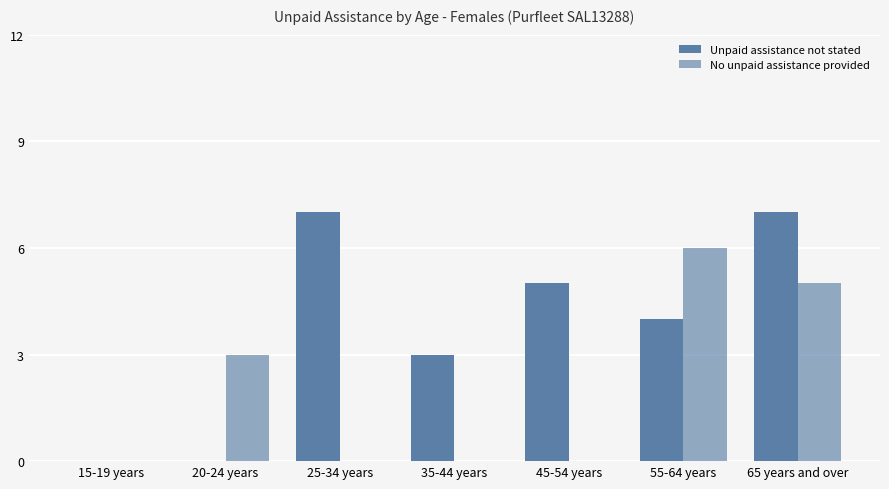

Reading right to left, transcribe all the data shown in this chart.

Unpaid assistance not stated: 7	4	5	3	7	0	0
No unpaid assistance provided: 5	6	0	0	0	3	0